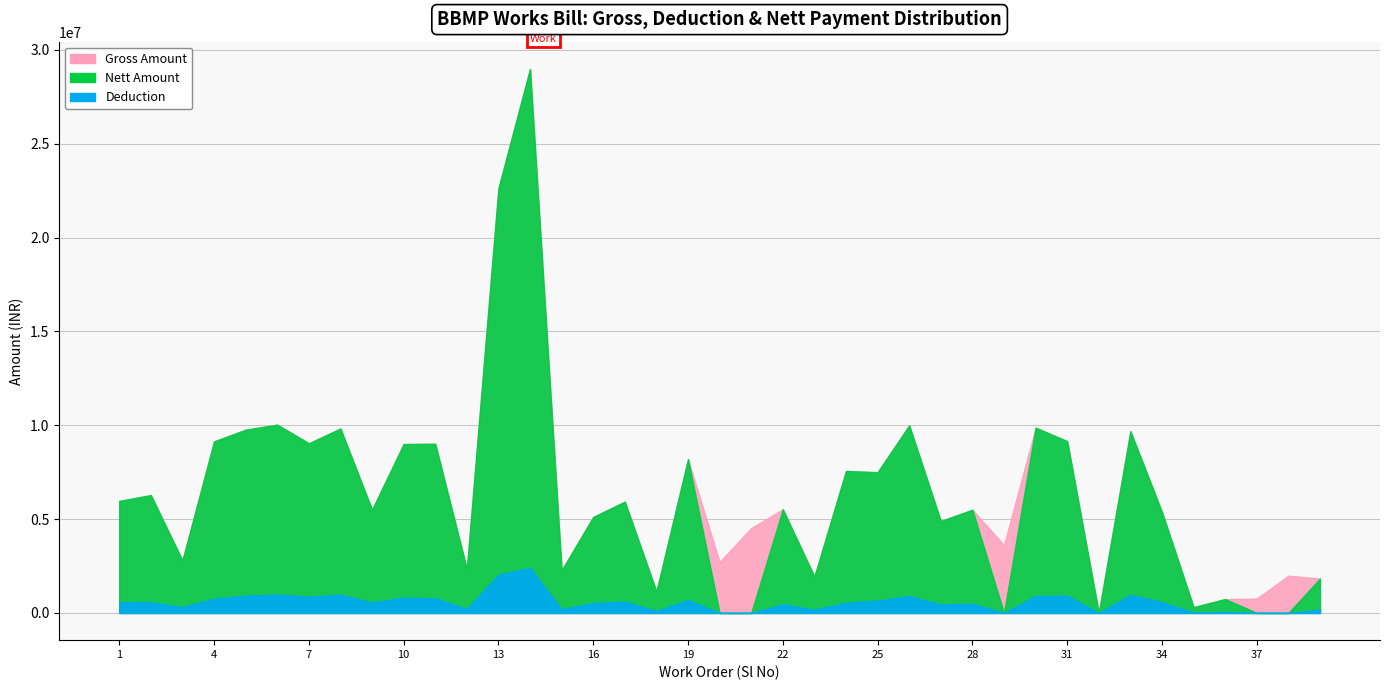

Does the chart display data point markers on the line(s)?

No